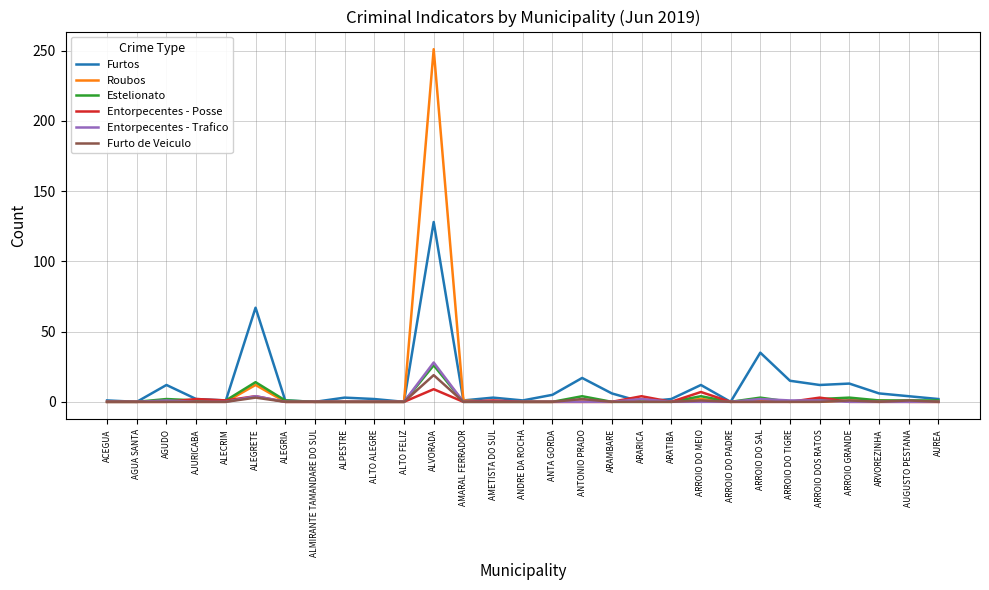

Where is Furtos nearest to the value 64?

ALEGRETE